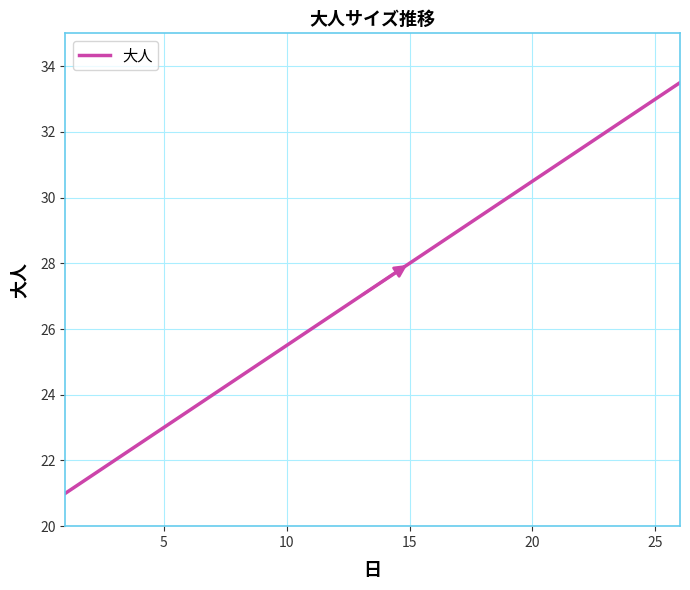

Reading right to left, extract all data points from this chart.

33.5	33.0	32.5	32.0	31.5	31.0	30.5	30.0	29.5	29.0	28.5	28.0	27.5	27.0	26.5	26.0	25.5	25.0	24.5	24.0	23.5	23.0	22.5	22.0	21.5	21.0